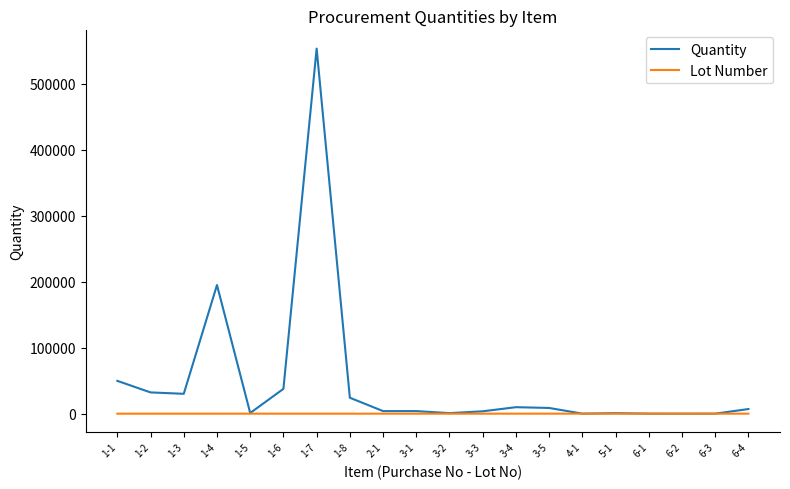

At how many categories does at least one series exceed 384389?

1